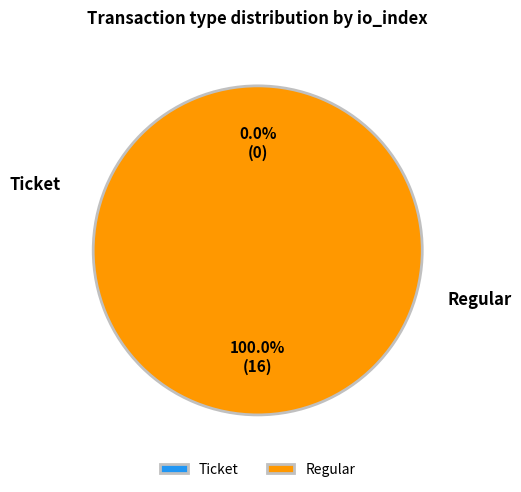

To the nearest percent, what is the combined percentage of Ticket and Regular?

100%